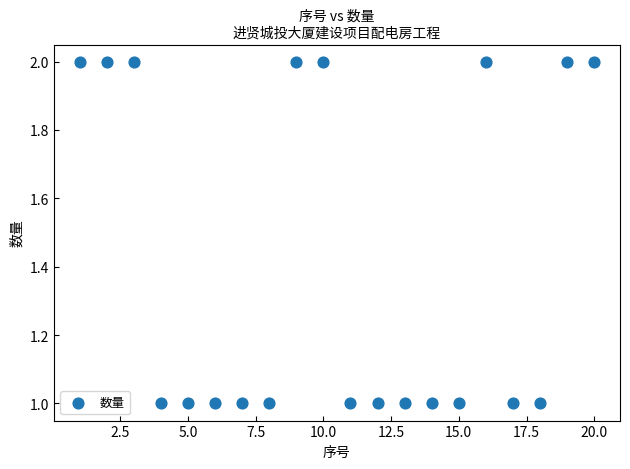

What is the range of X values (max minus min)?

19